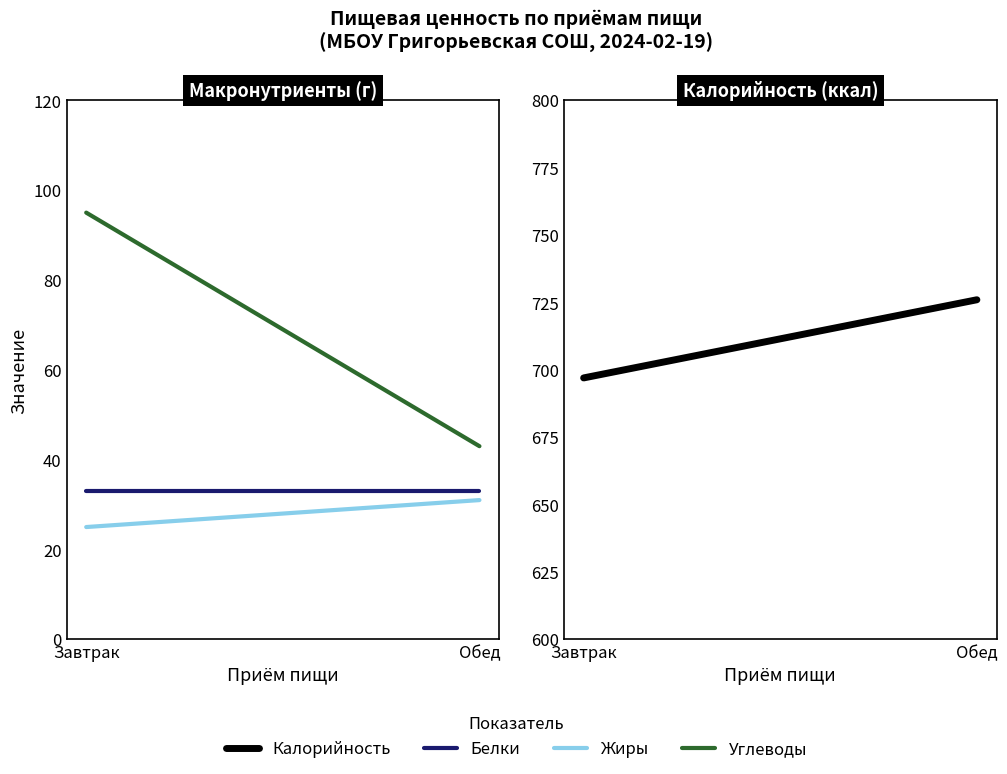

At Обед, list the series in order from largest to smallest.

Калорийность, Углеводы, Белки, Жиры